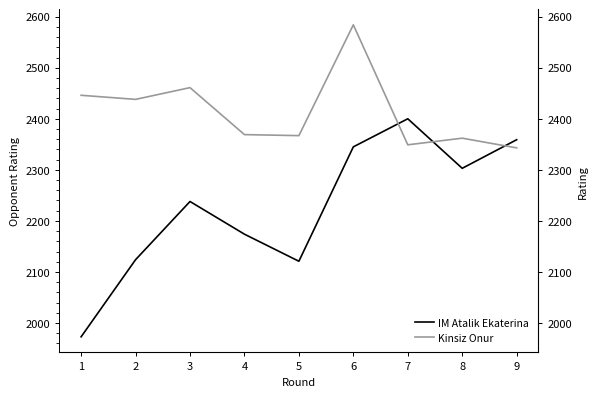

Which series ends up on top after the final intersection of IM Atalik Ekaterina and Kinsiz Onur?

IM Atalik Ekaterina